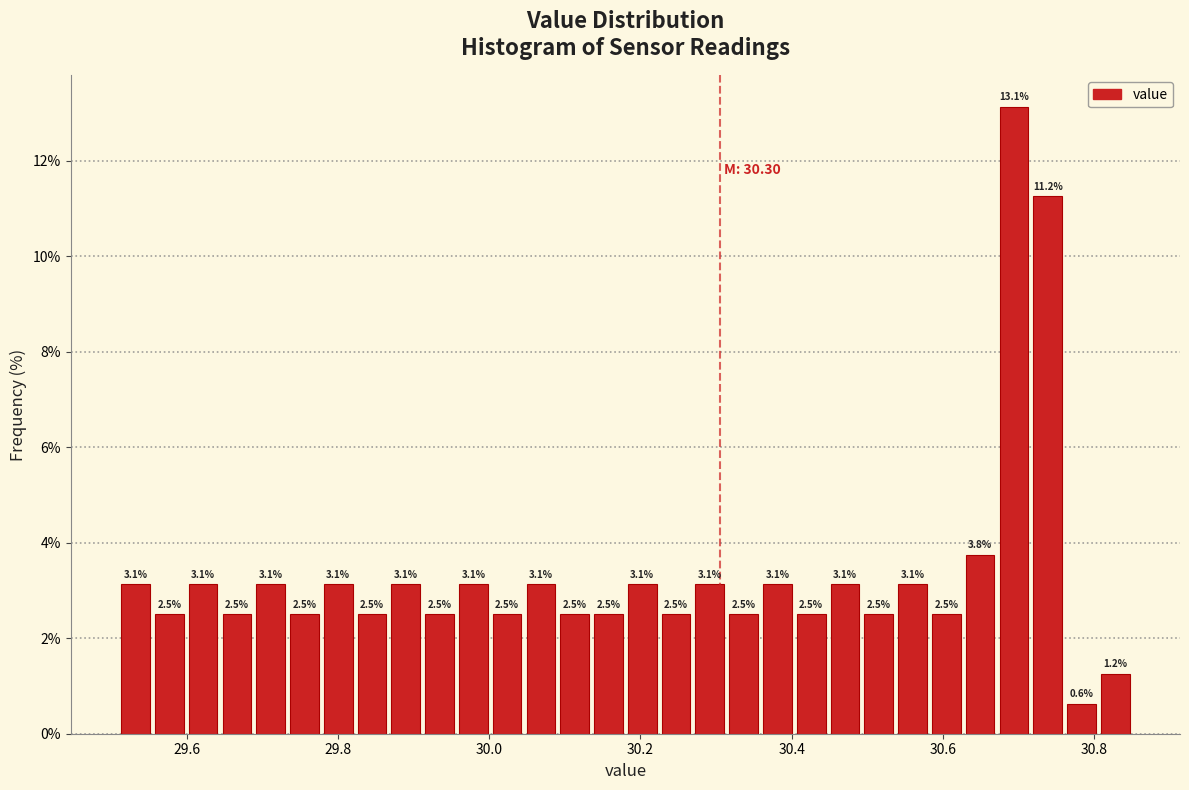

Read against the x-axis, roughly where is the centre of the tallest bar?

30.70